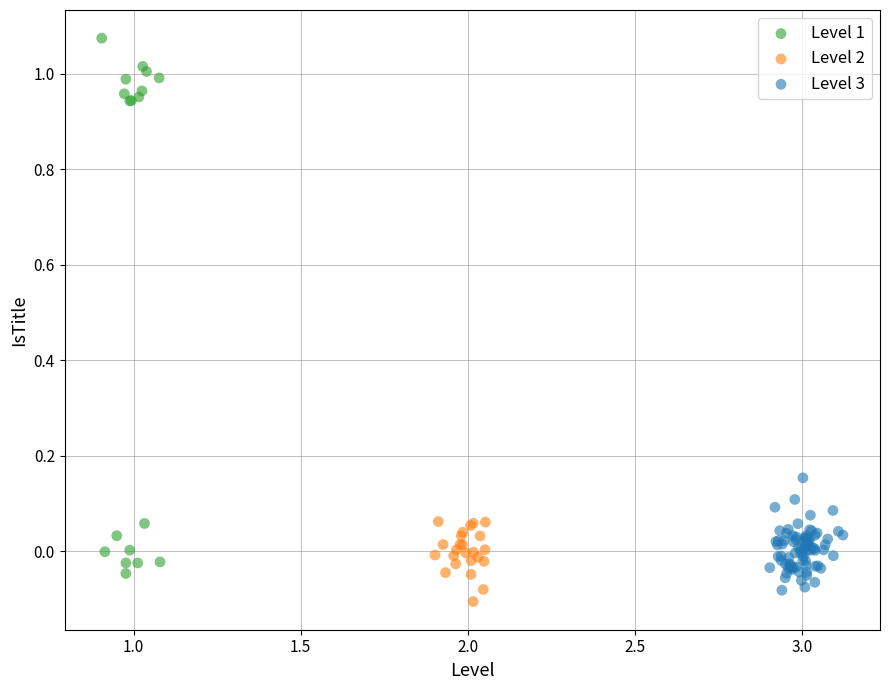

What are all the series names shown in the legend?

Level 1, Level 2, Level 3